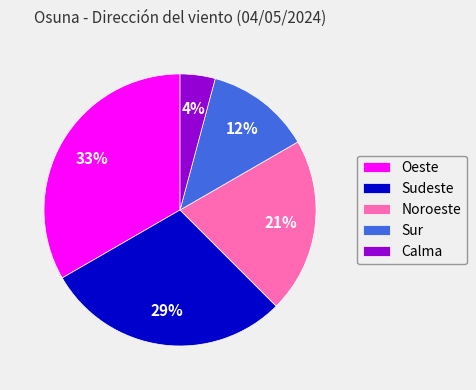

What is the smallest slice in the pie chart?

Calma